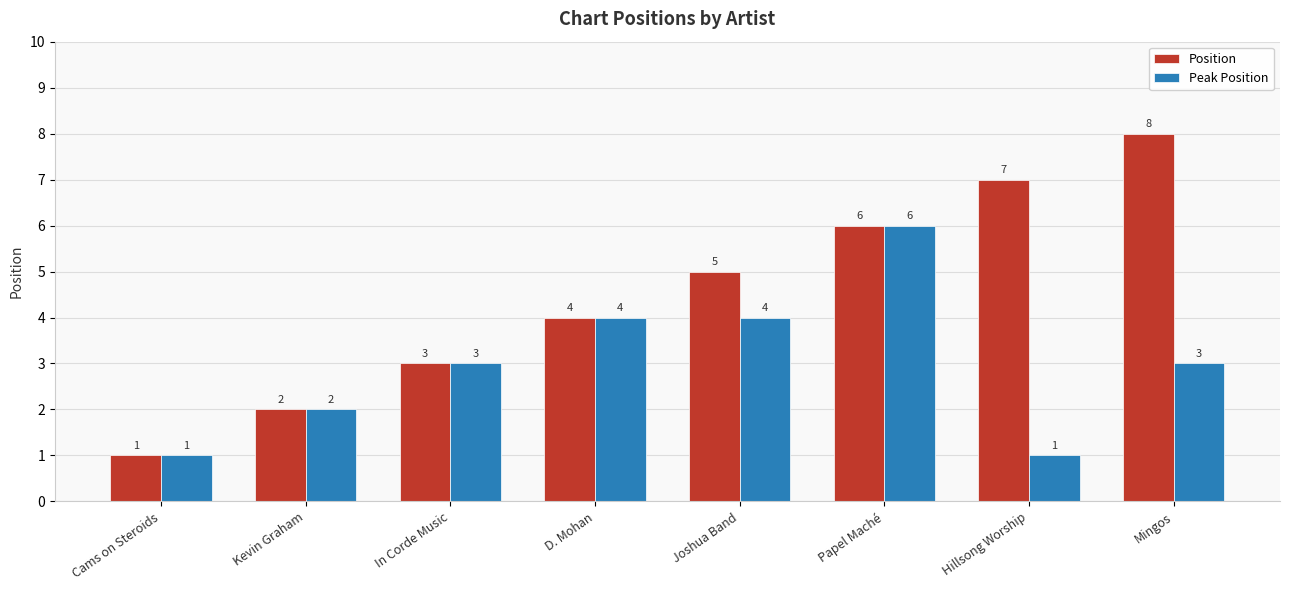

How many bars are there in each group?

2